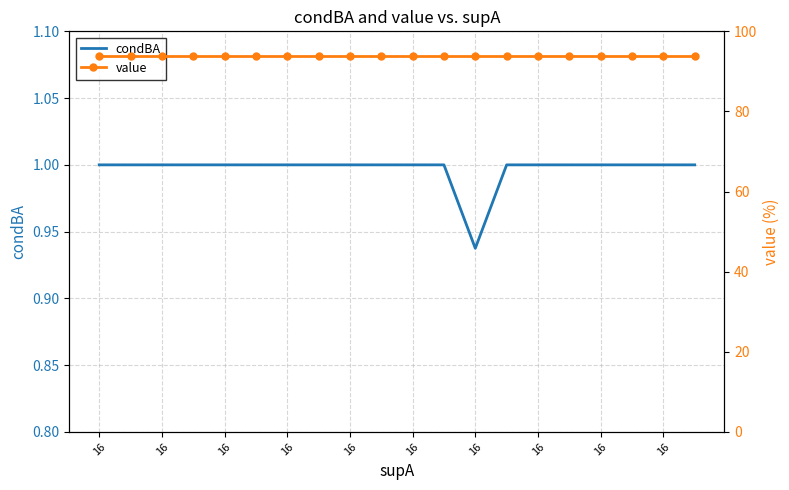

Reading left to right, what are all the values shown in this chart?

condBA: 1.0	1.0	1.0	1.0	1.0	1.0	1.0	1.0	1.0	1.0	1.0	1.0	0.9	1.0	1.0	1.0	1.0	1.0	1.0	1.0
value: 93.8	93.8	93.8	93.8	93.8	93.8	93.8	93.8	93.8	93.8	93.8	93.8	93.8	93.8	93.8	93.8	93.8	93.8	93.8	93.8